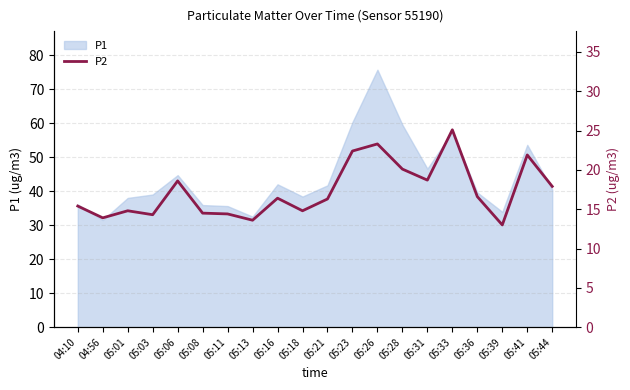

How many interior local valleys (lower than both neighbors) does the data have?

6